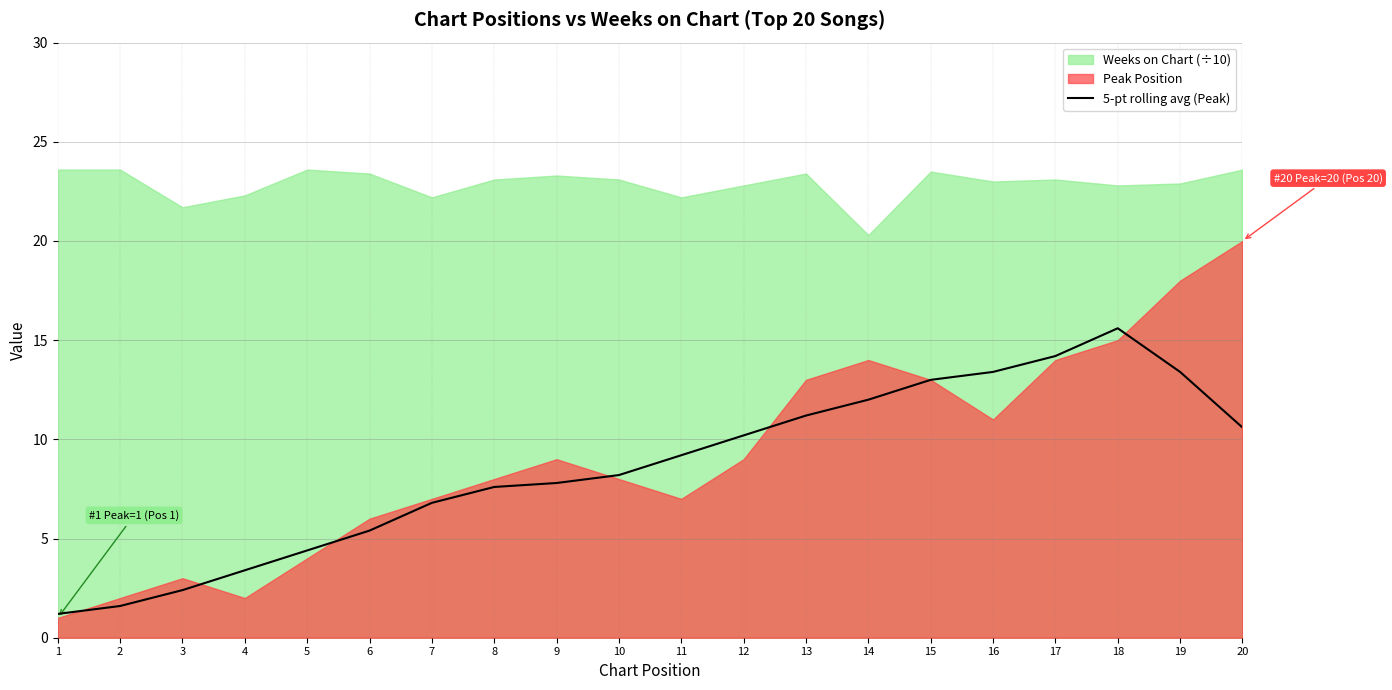

The value of 5-pt rolling avg (Peak) at 17 is 9.0. True or false?

False